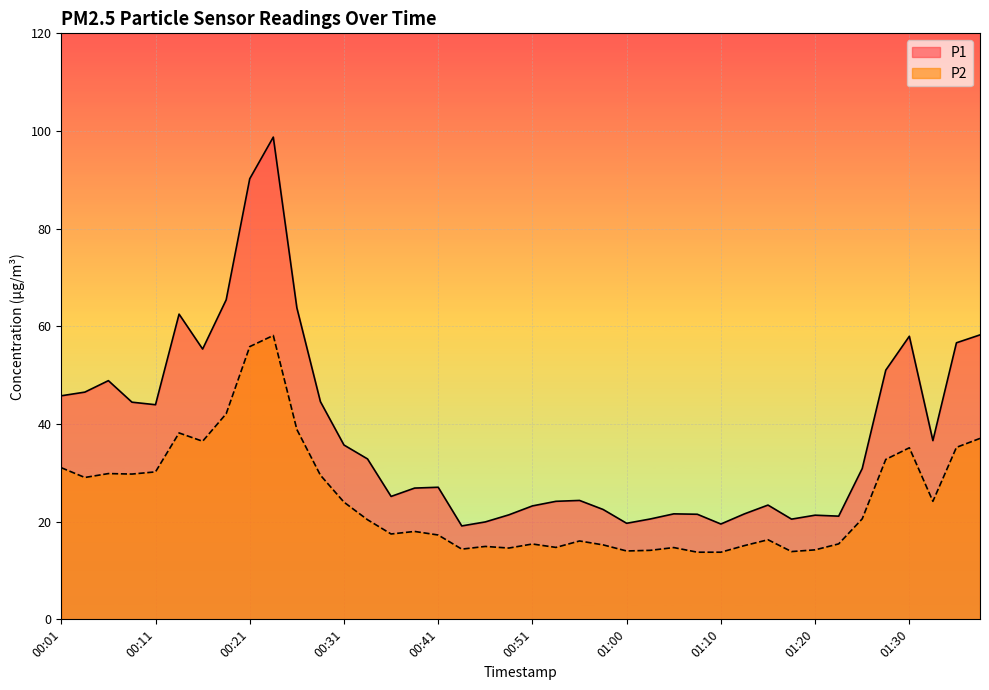

What is the difference between the P2 values at 01:00 and 01:32?

10.2